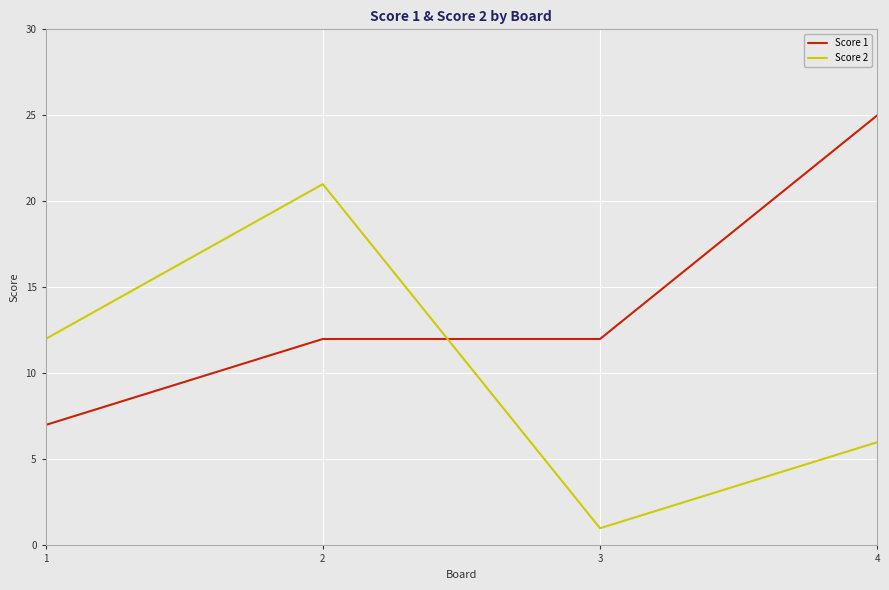

Is it true that Score 1 equals 2 at 1?

False